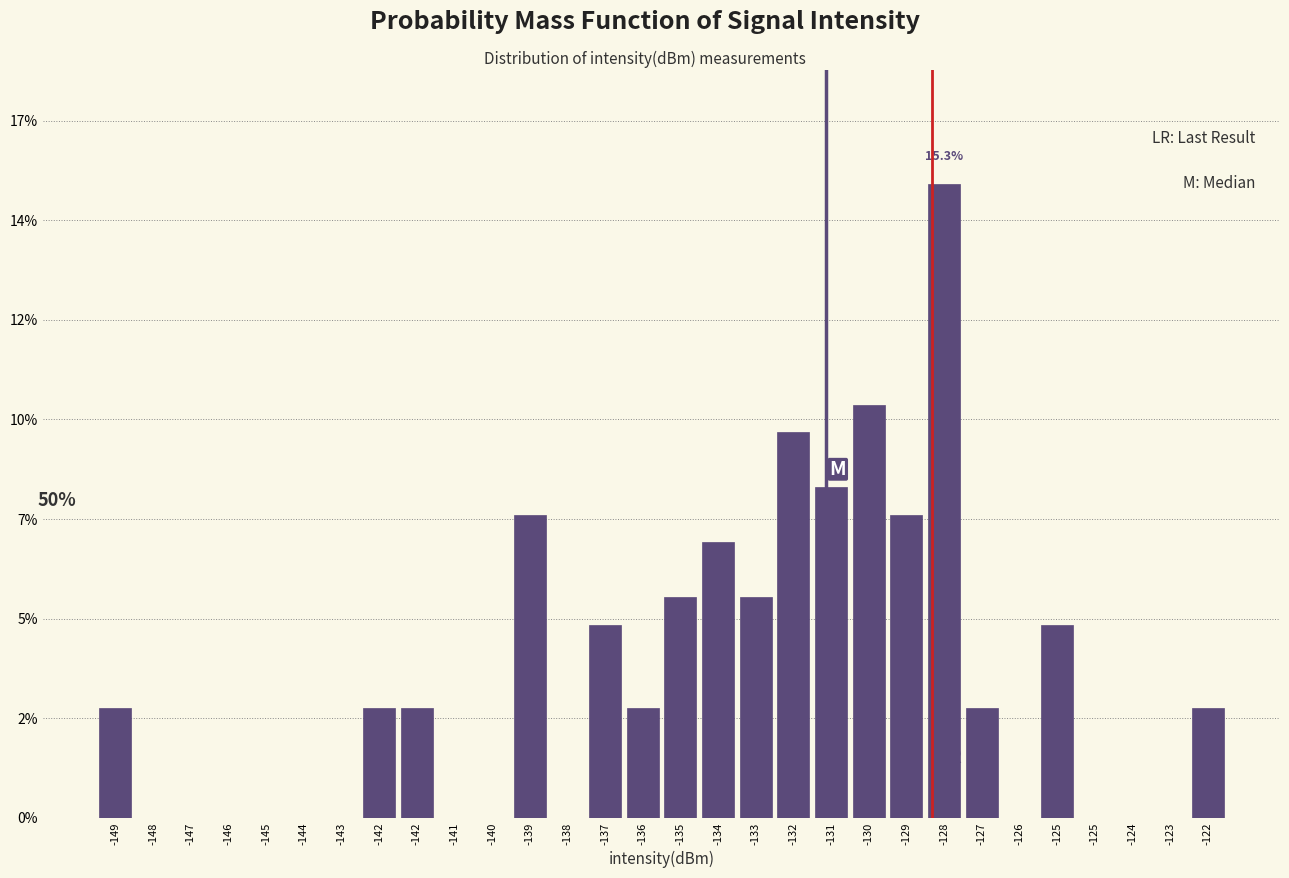

Are the bars horizontal?

No